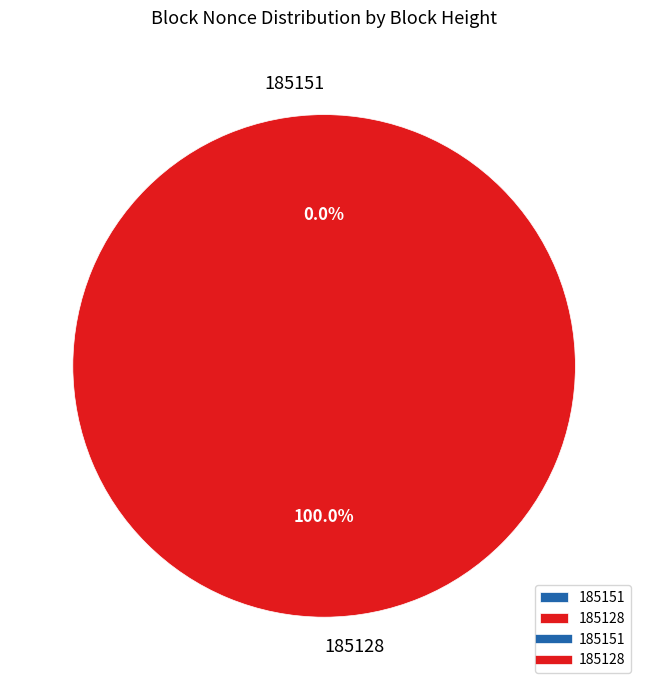

To the nearest percent, what is the average slice percentage?

50%